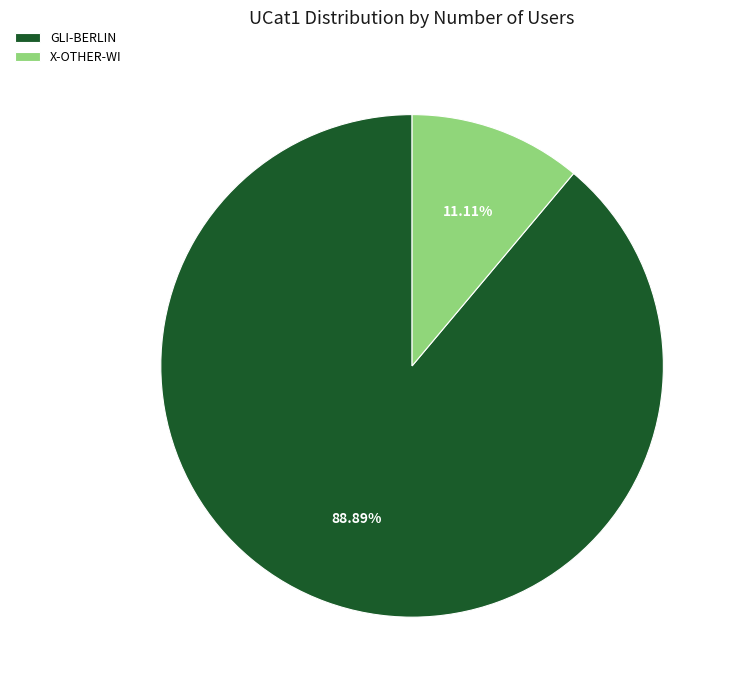

What percentage is the GLI-BERLIN slice, to the nearest percent?

89%